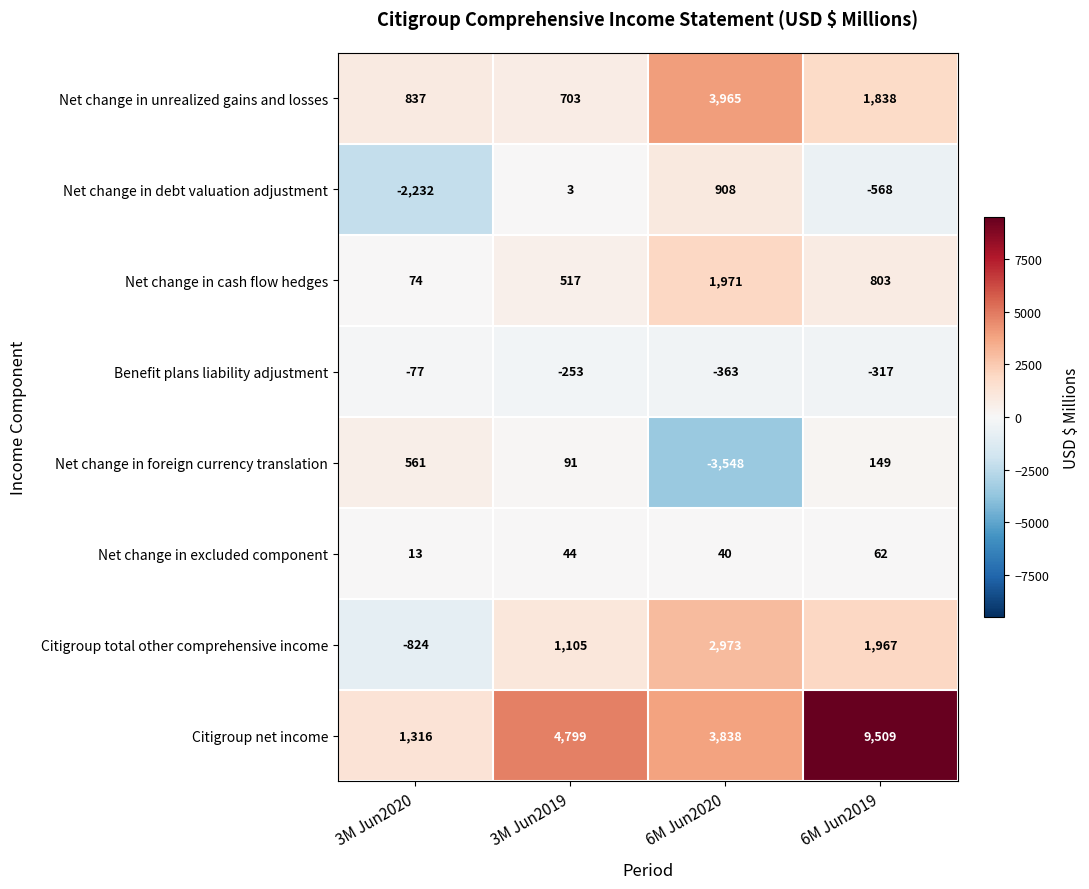

What is the total value across all series at 6M Jun2020?

9784